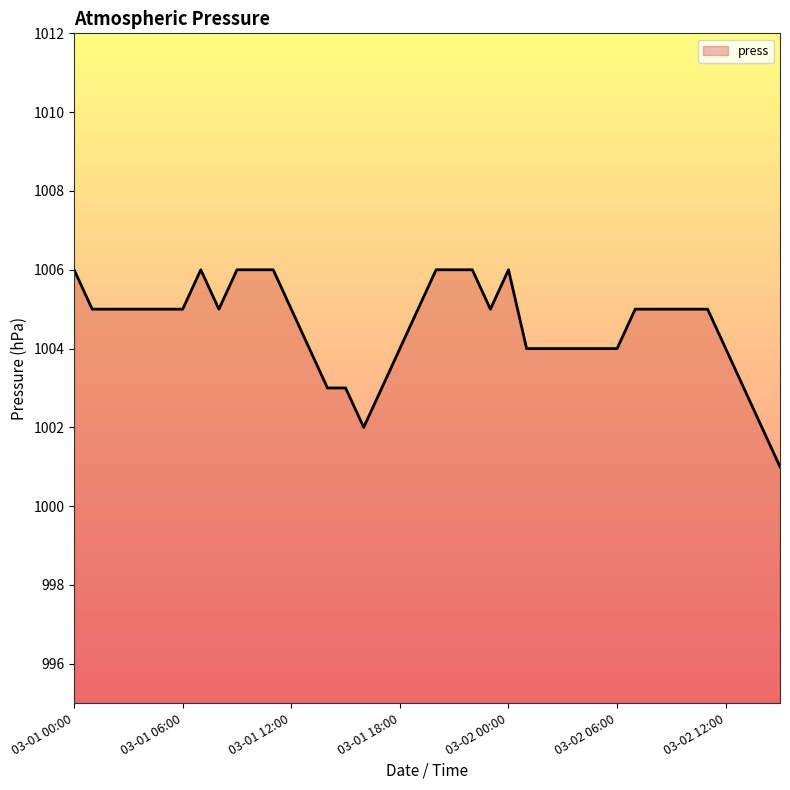

What is the minimum value shown in the chart?

1001